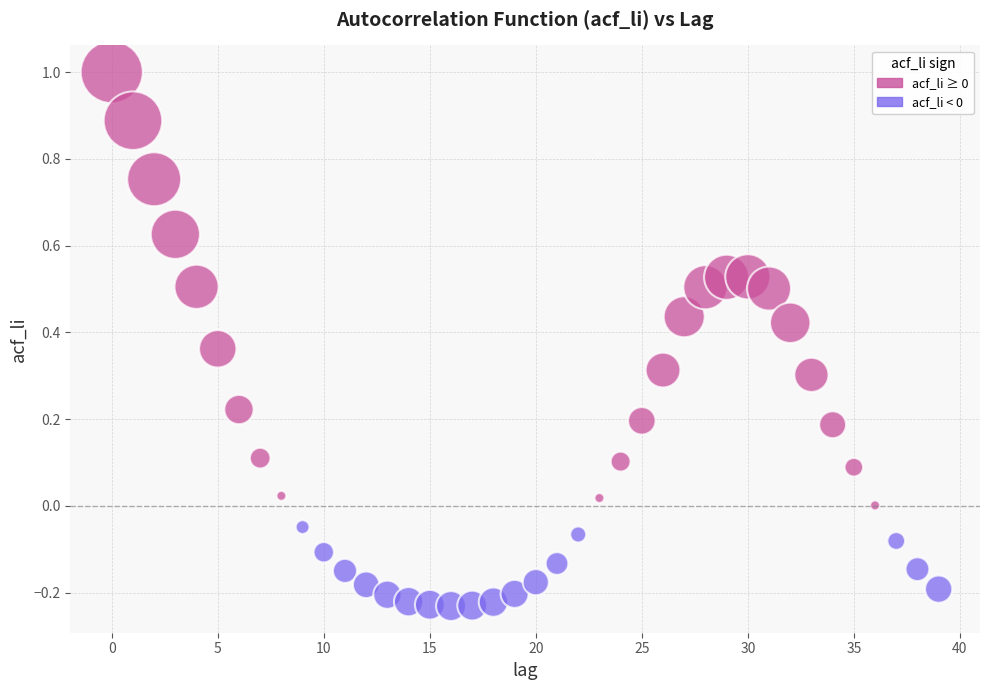

Count the number of points in this scatter plot.

40